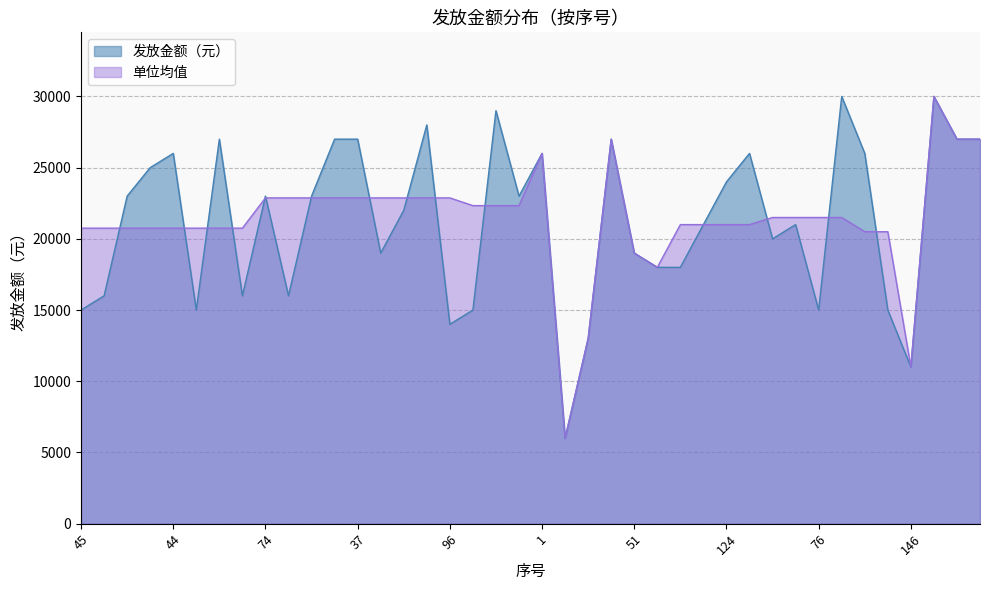

What is the sum of the 发放金额（元） values at 47 and 10?

53000